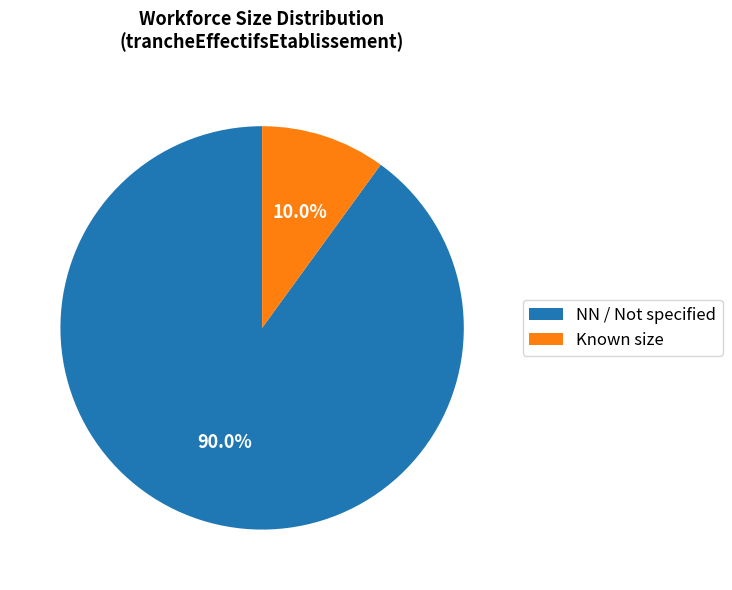

What is the majority slice?

NN / Not specified